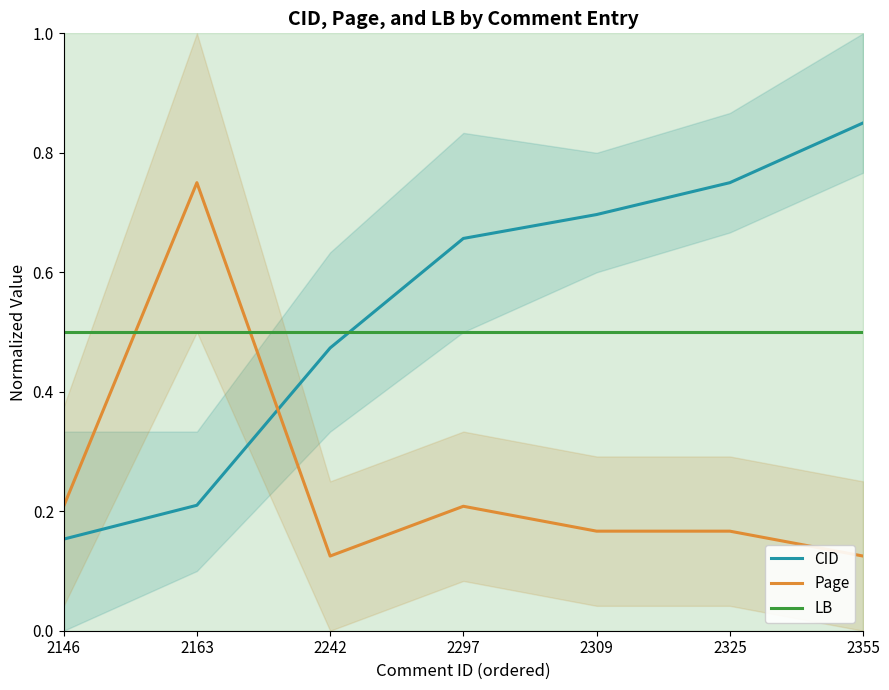

Does the chart display data point markers on the line(s)?

No